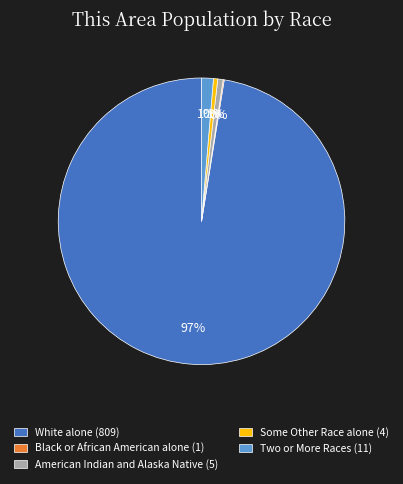

Does any single category account for the majority?

Yes